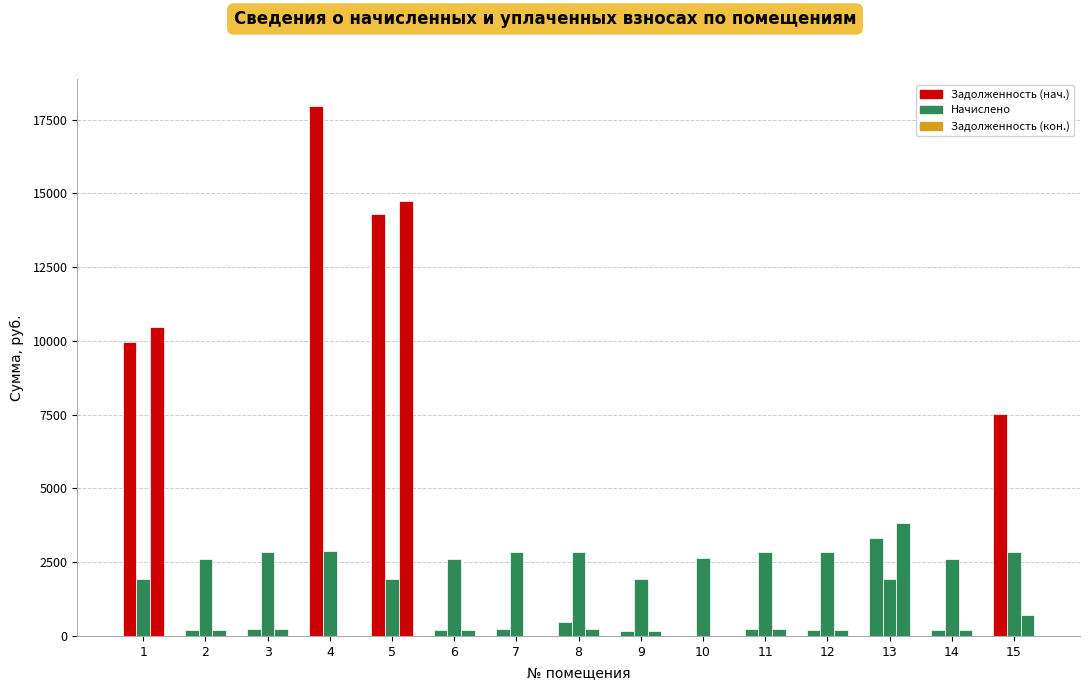

At which label does Задолженность (нач.) first exceed 237?

1